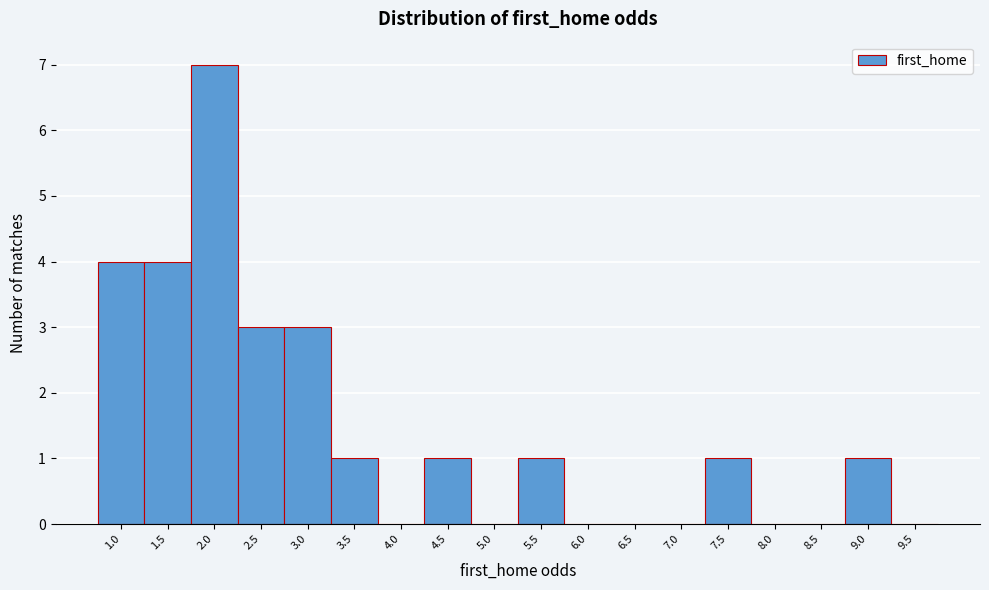

Reading right to left, extract all data points from this chart.

9.5=0	9.0=1	8.5=0	8.0=0	7.5=1	7.0=0	6.5=0	6.0=0	5.5=1	5.0=0	4.5=1	4.0=0	3.5=1	3.0=3	2.5=3	2.0=7	1.5=4	1.0=4